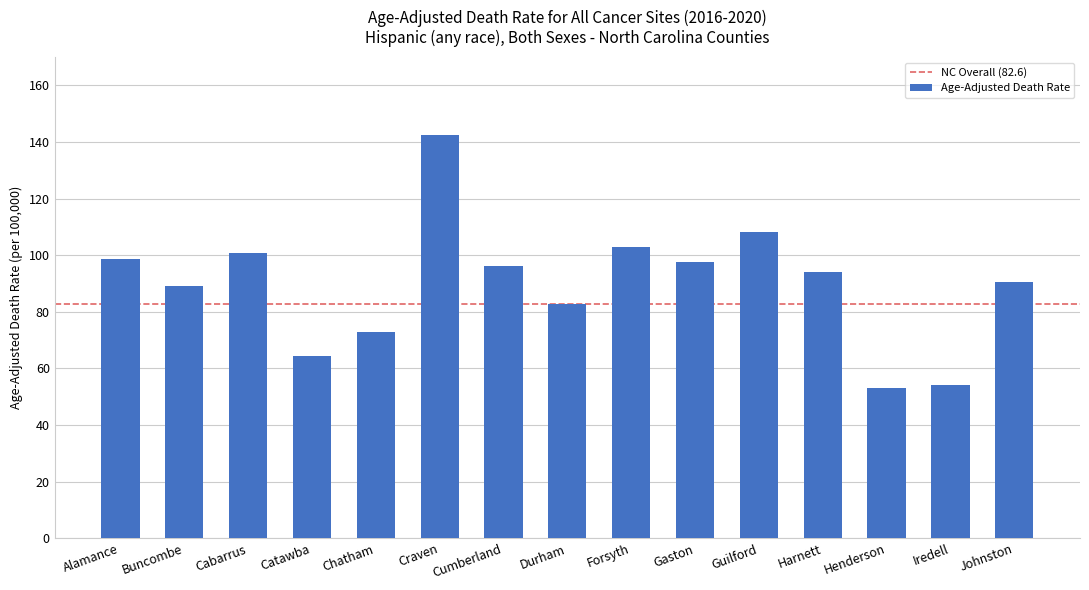

What is the sum of the values at Johnston and Cumberland?

186.6